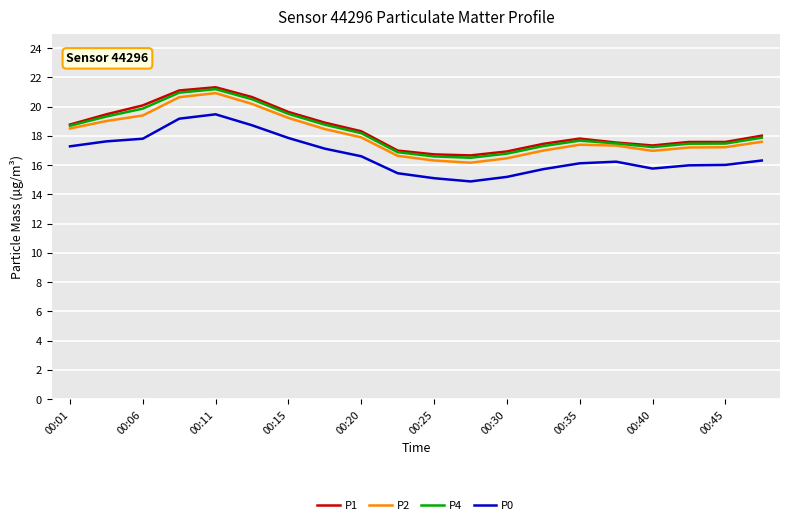

Does the chart have visible grid lines?

Yes